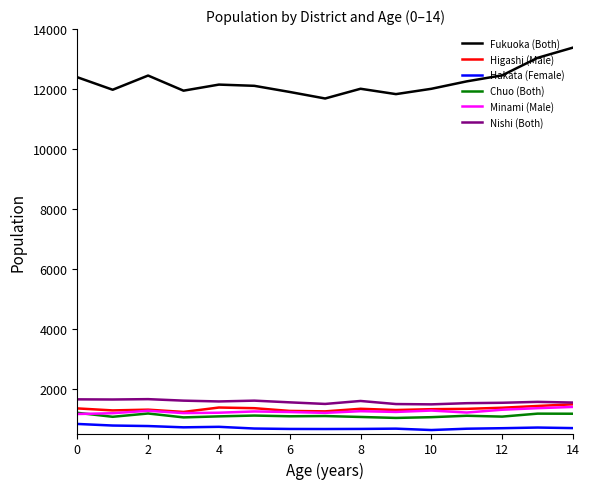

What is the smallest value displayed?

616